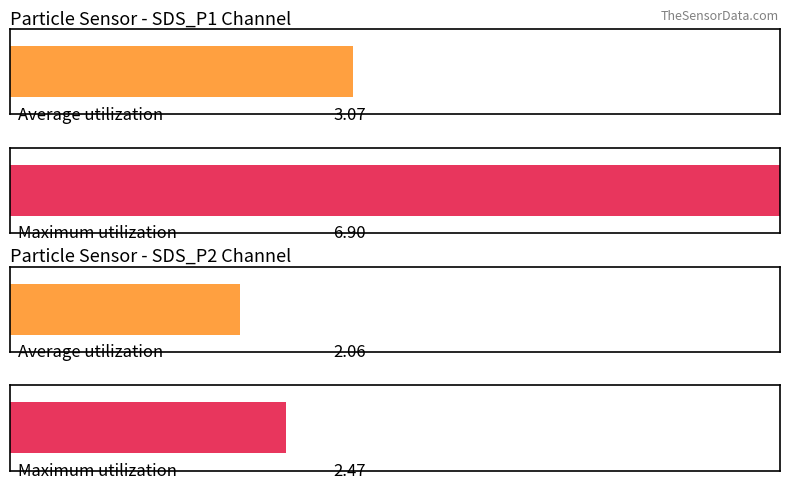

At how many categories does at least one series exceed 6?

1